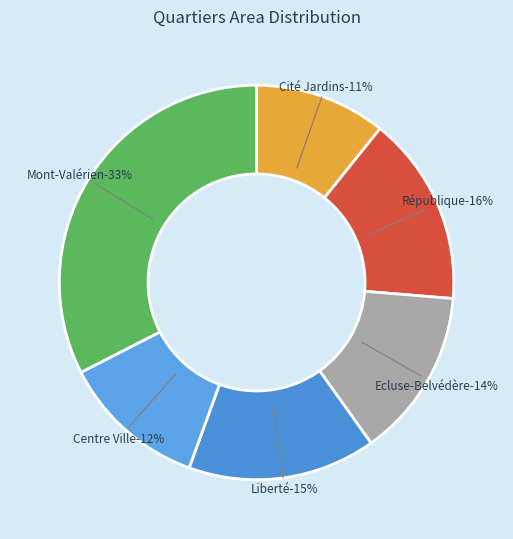

Is it true that Centre Ville is 26% of the pie?

False